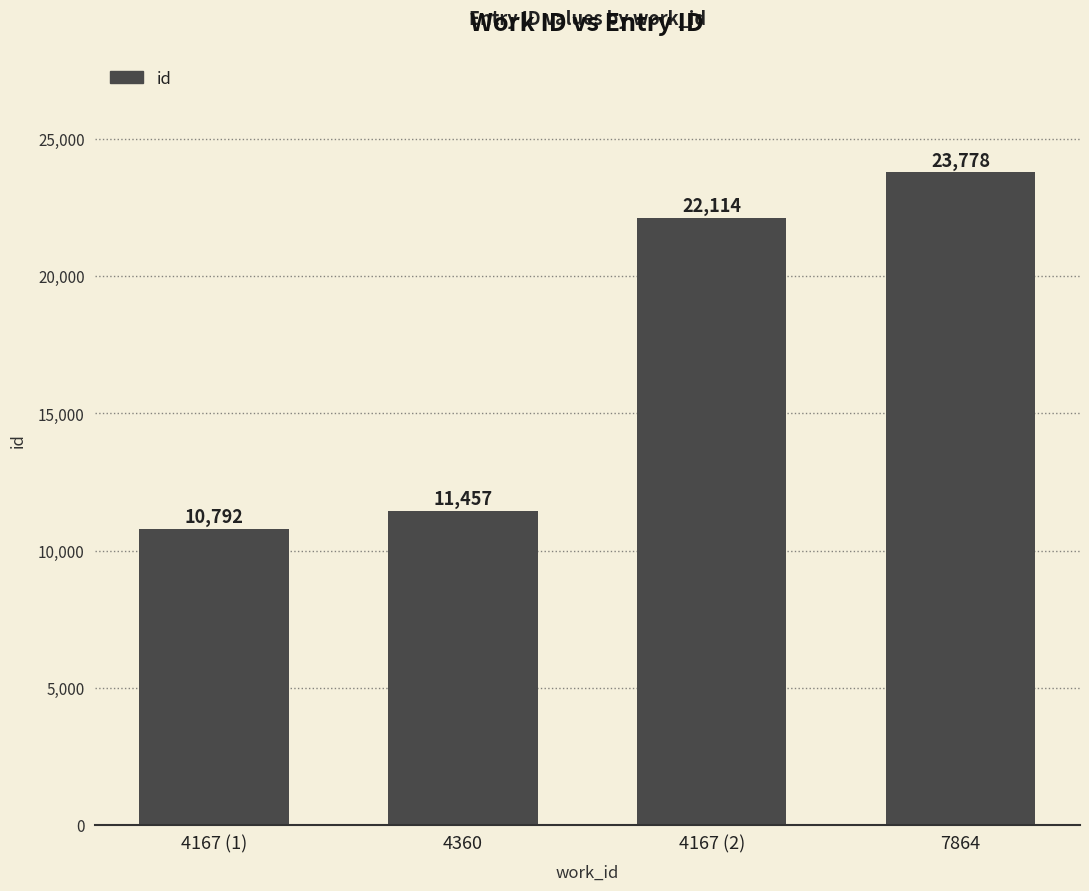

List the labels in order of value, smallest first.

4167 (1), 4360, 4167 (2), 7864